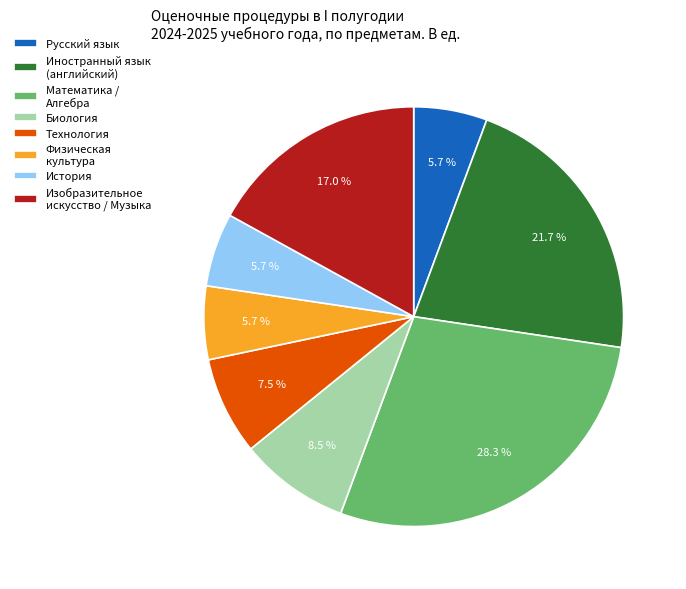

Is it true that Биология is 23% of the pie?

False